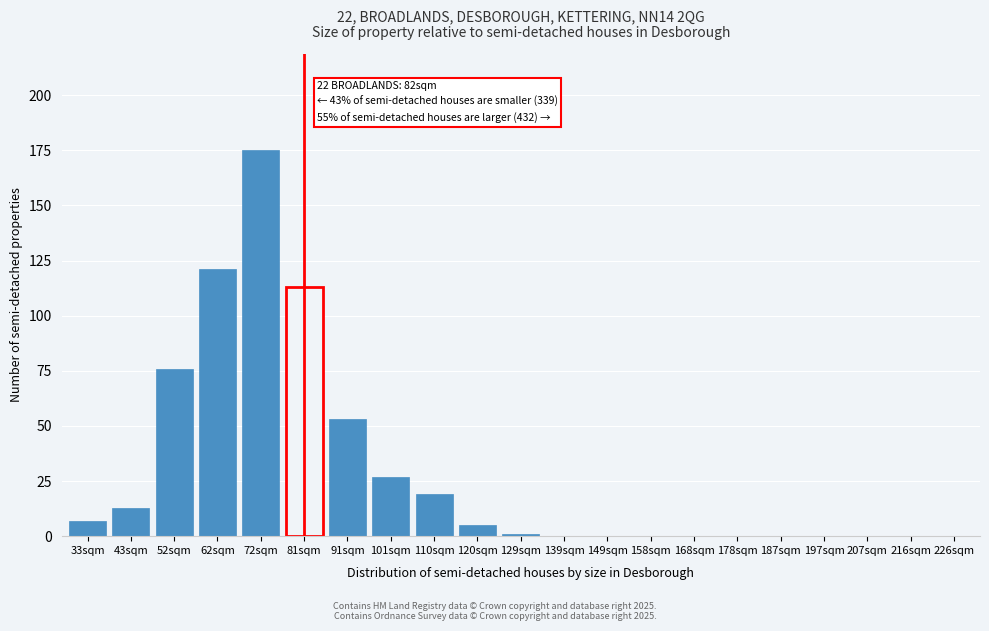

Reading left to right, transcribe all the data shown in this chart.

33sqm=7	43sqm=13	52sqm=76	62sqm=121	72sqm=175	81sqm=113	91sqm=53	101sqm=27	110sqm=19	120sqm=5	129sqm=1	139sqm=0	149sqm=0	158sqm=0	168sqm=0	178sqm=0	187sqm=0	197sqm=0	207sqm=0	216sqm=0	226sqm=0